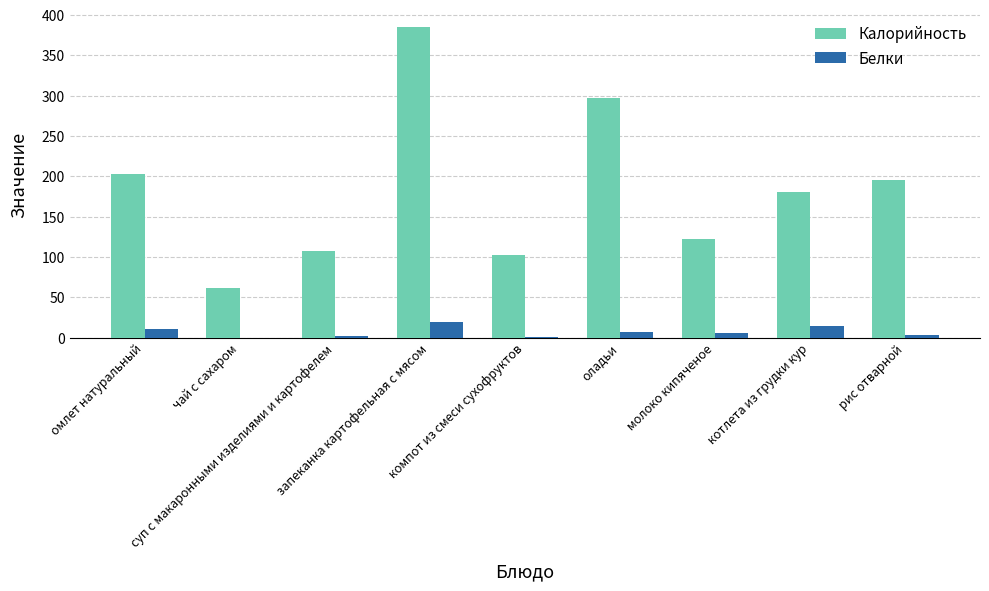

Is it true that Белки equals 0.6 at компот из смеси сухофруктов?

True